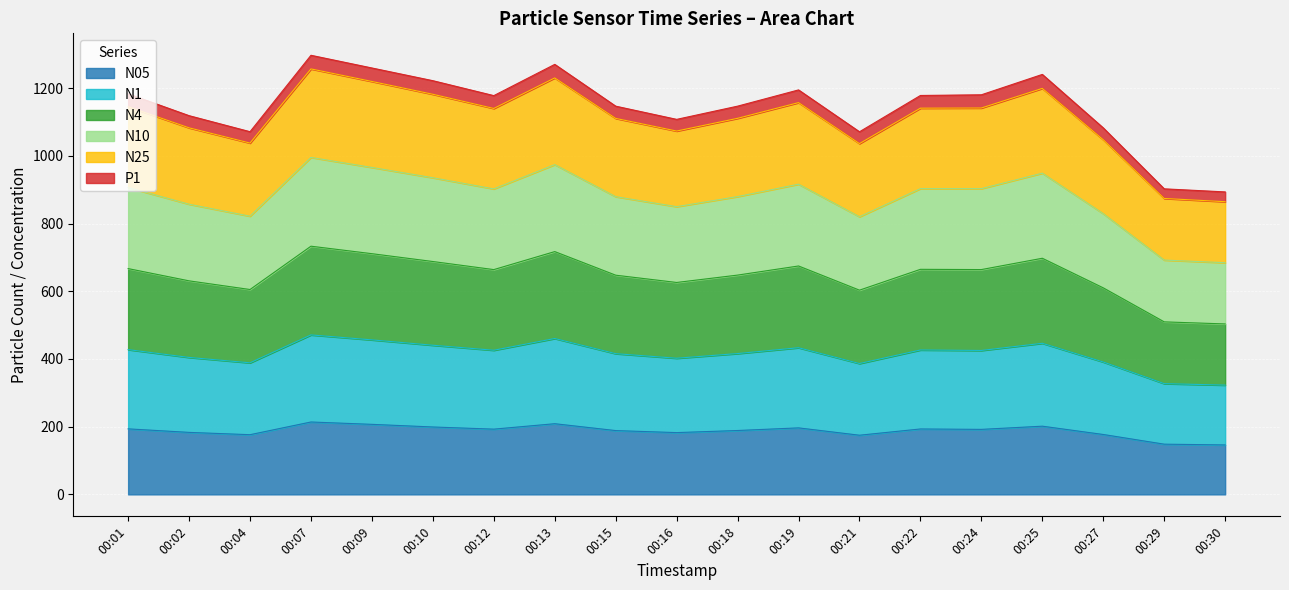

What is the total value across all series at 00:18?

1146.8